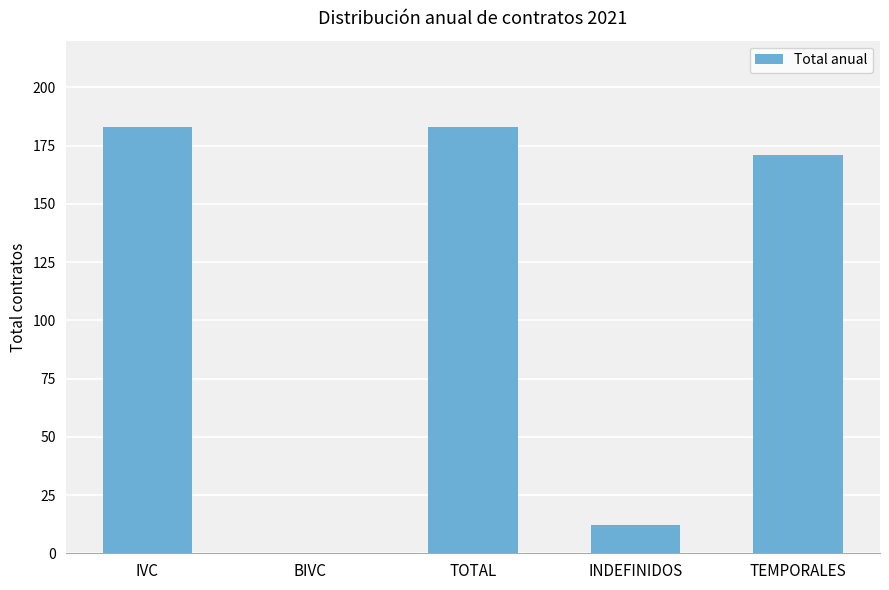

Reading left to right, what are all the values shown in this chart?

IVC=183	BIVC=0	TOTAL=183	INDEFINIDOS=12	TEMPORALES=171